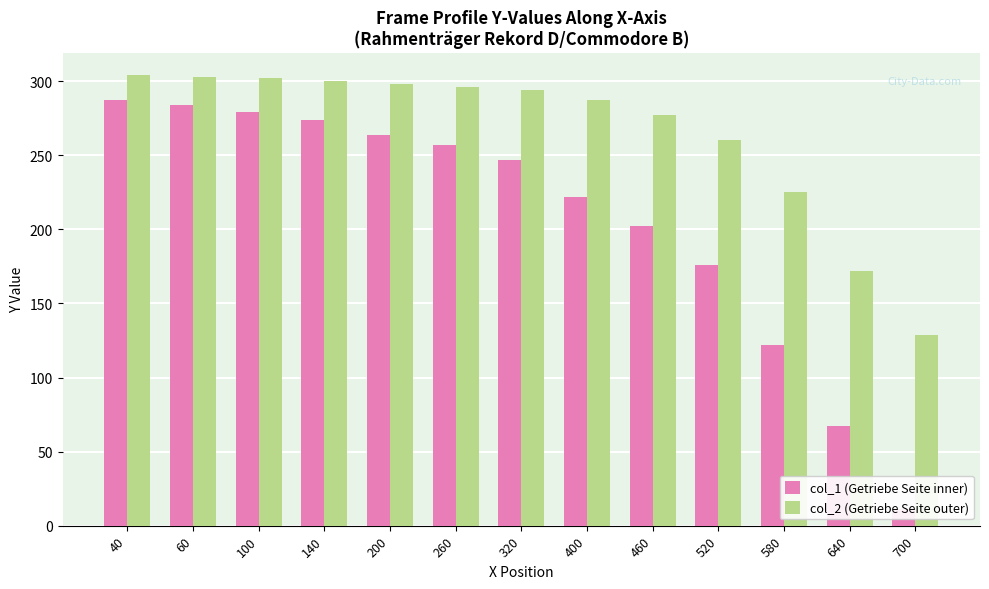

What is the value of the col_2 (Getriebe Seite outer) bar at the 6th from the left?

296